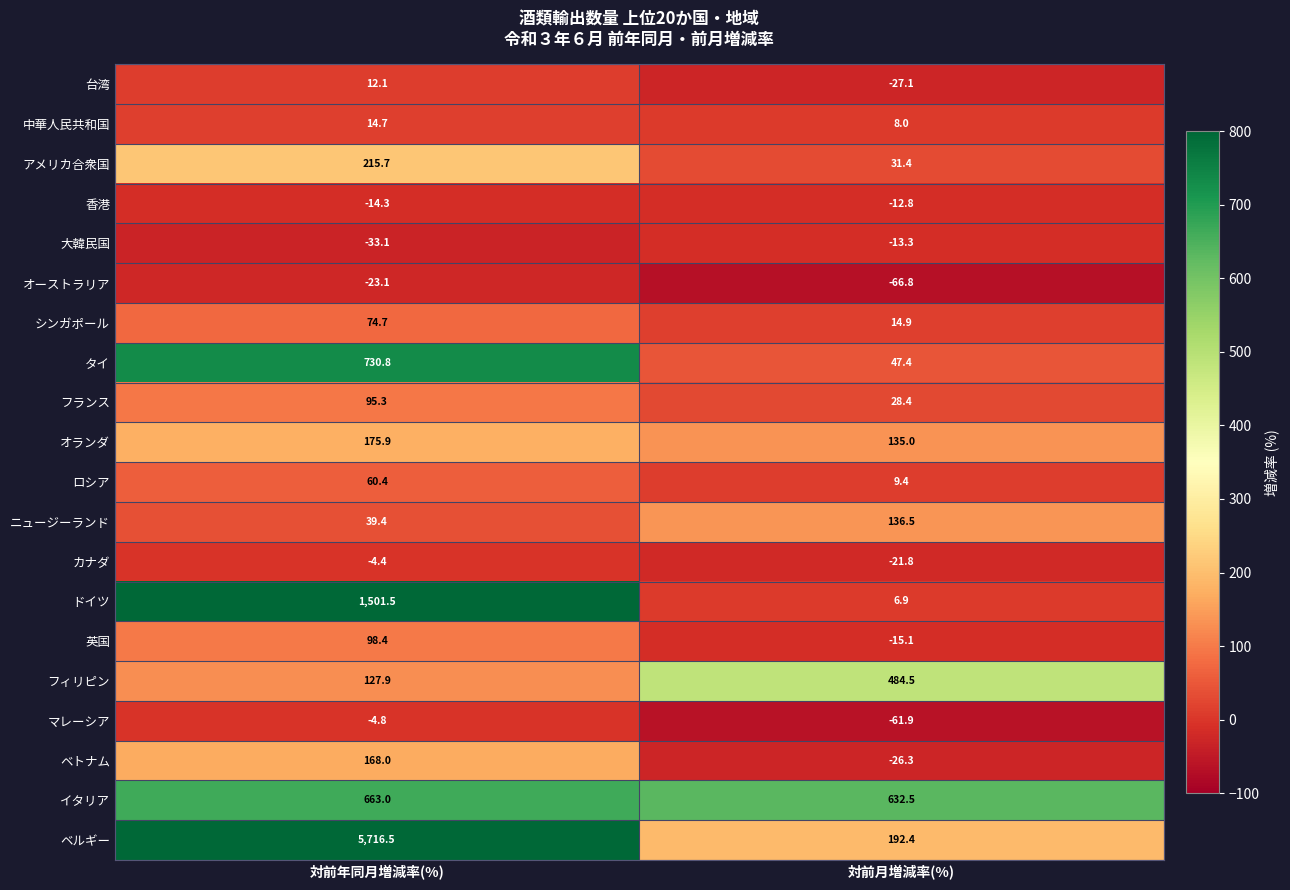

How many data points in 英国 are less than 98?

1